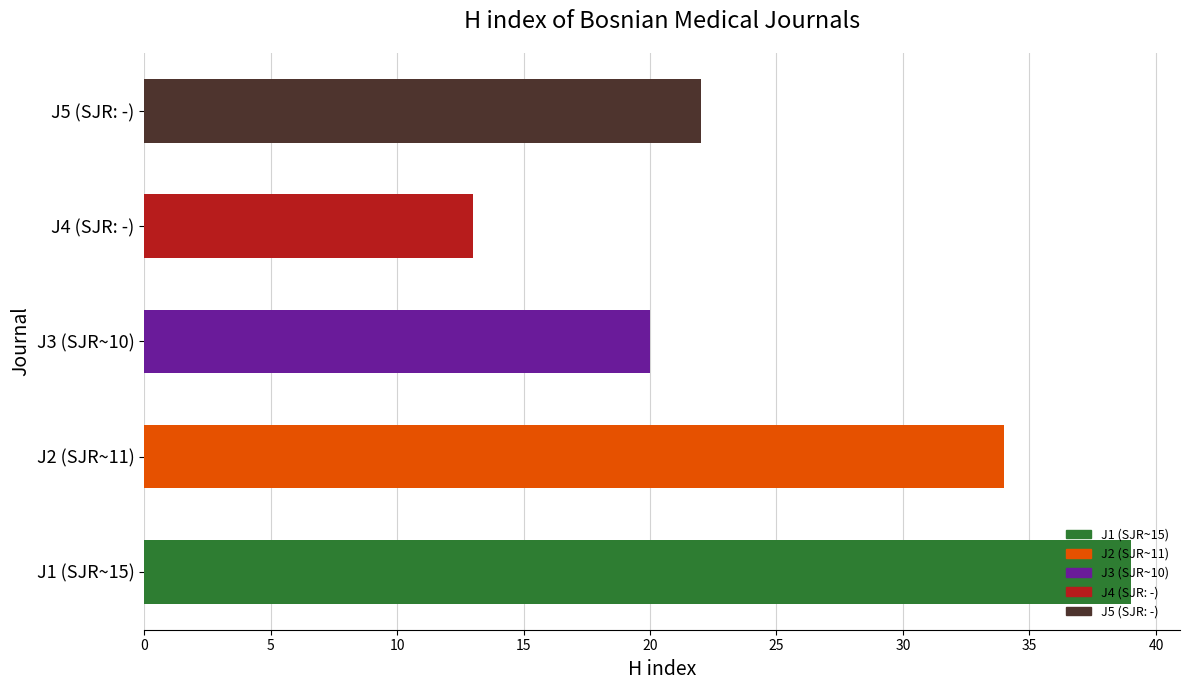

Which category has the lowest value across all series?

J4 (SJR: -)